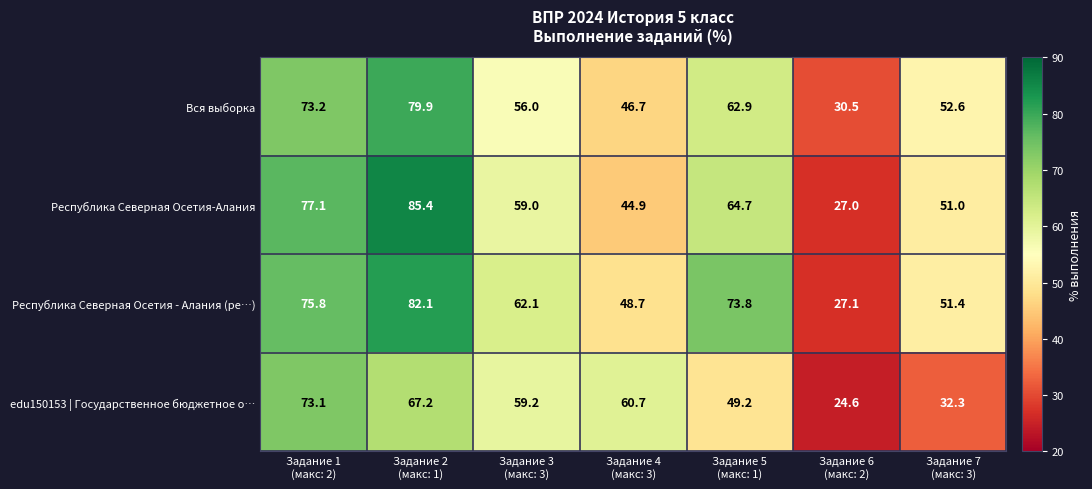

Reading right to left, what are all the values shown in this chart?

Вся выборка: 52.6	30.5	62.9	46.7	56.0	79.9	73.2
Республика Северная Осетия-Алания: 51.0	27.0	64.7	44.9	59.0	85.4	77.1
Республика Северная Осетия - Алания (ре…): 51.4	27.1	73.8	48.7	62.1	82.1	75.8
edu150153 | Государственное бюджетное о…: 32.3	24.6	49.2	60.7	59.2	67.2	73.1